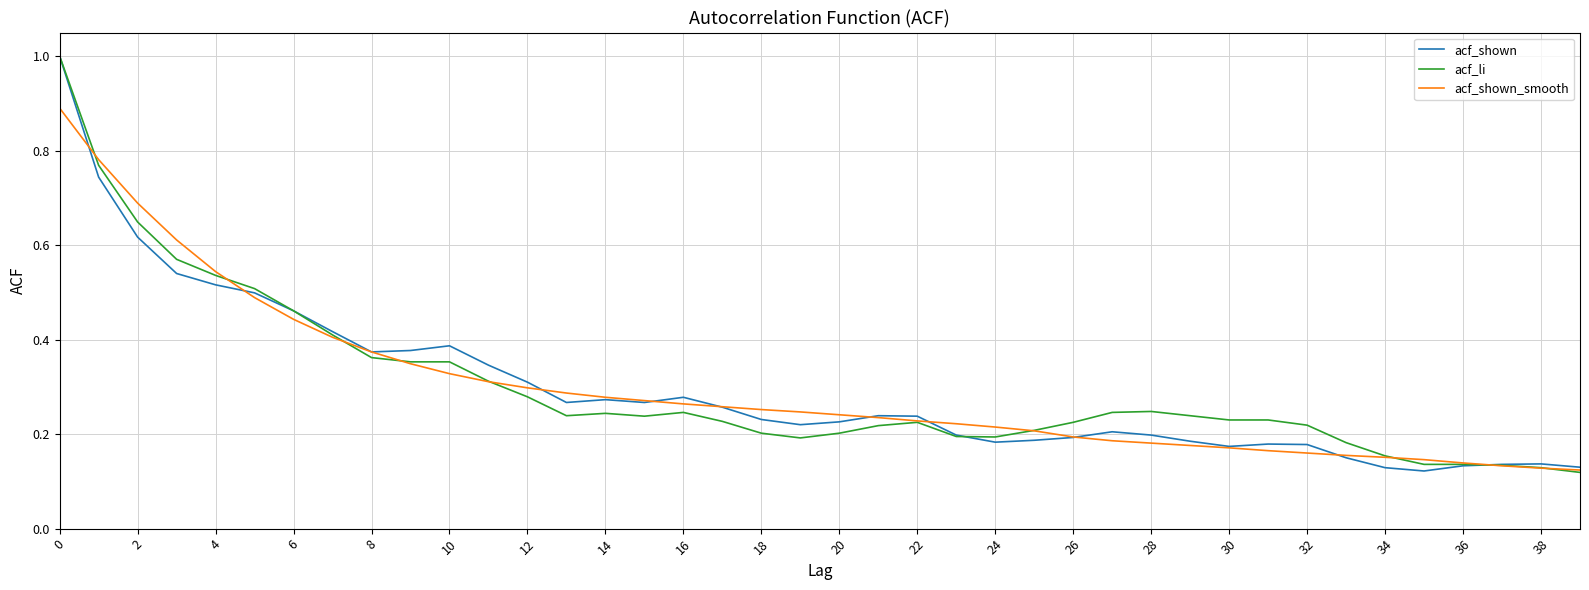

Does the chart have visible grid lines?

Yes